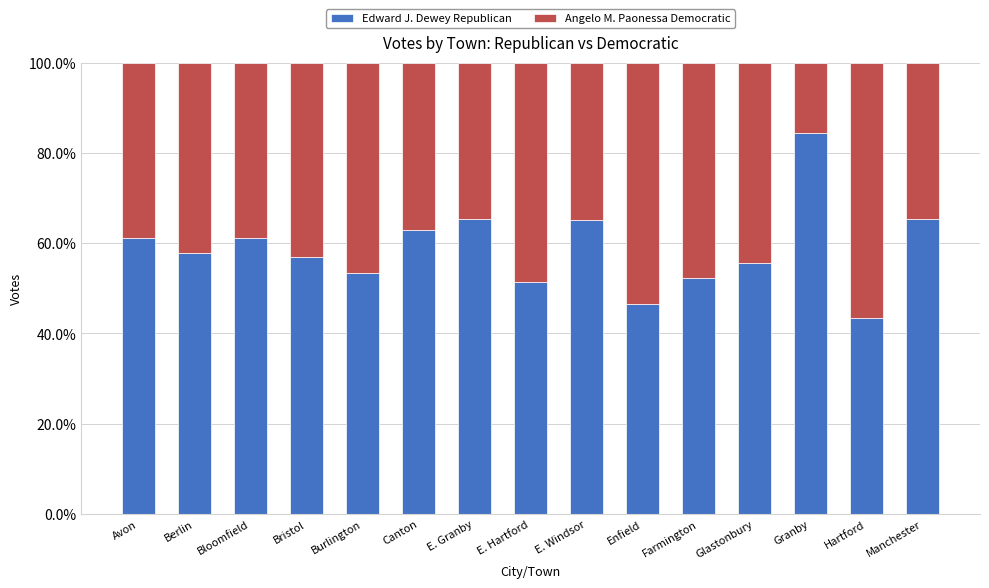

What is the total value across all series at Bloomfield?

100.0